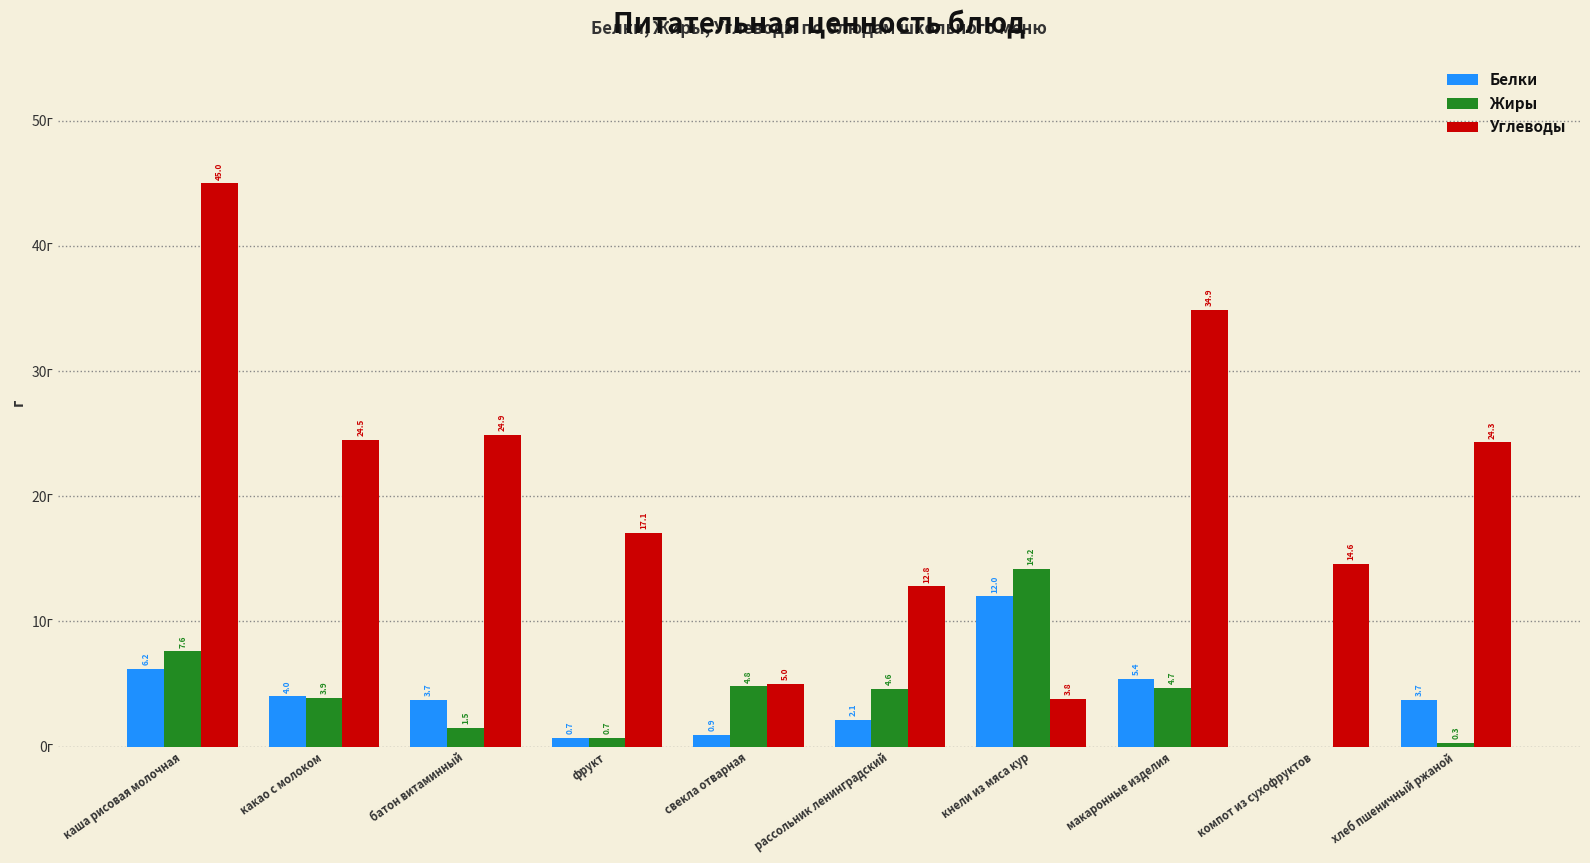

Where does the Белки series first go above 3?

каша рисовая молочная